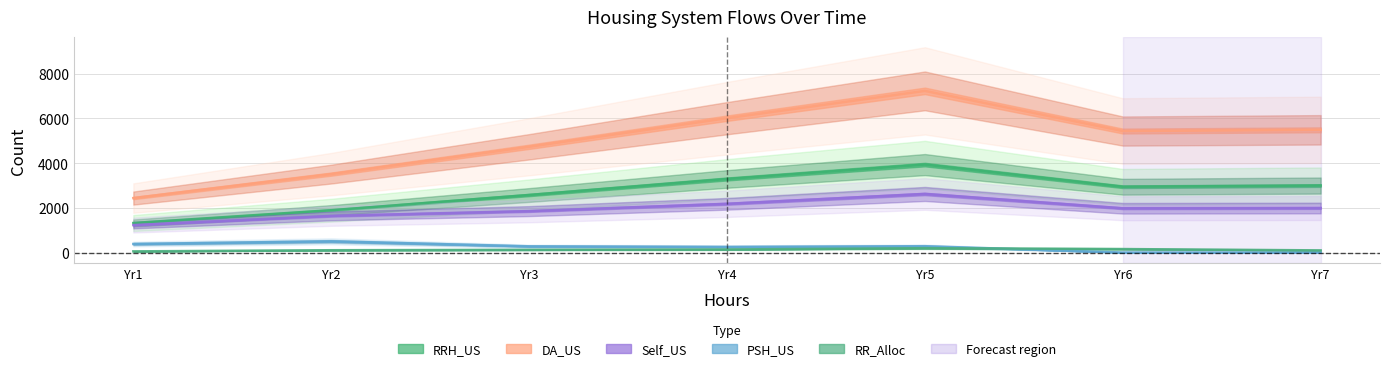

True or false: DA_US and Self_US intersect in this chart.

False